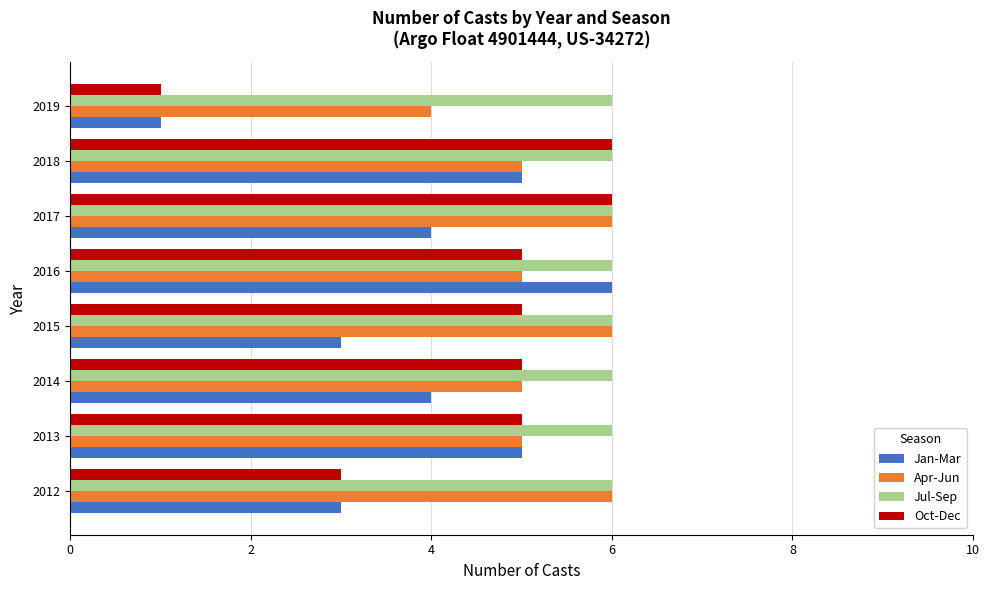

Which series has the largest total across all categories?

Jul-Sep